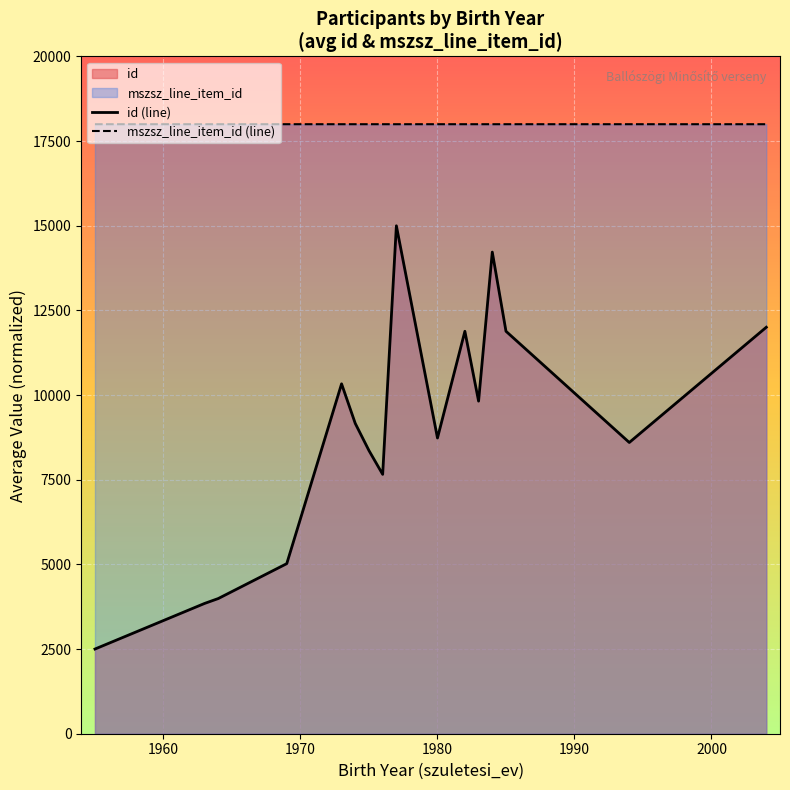

How many lines are shown in the chart?

2